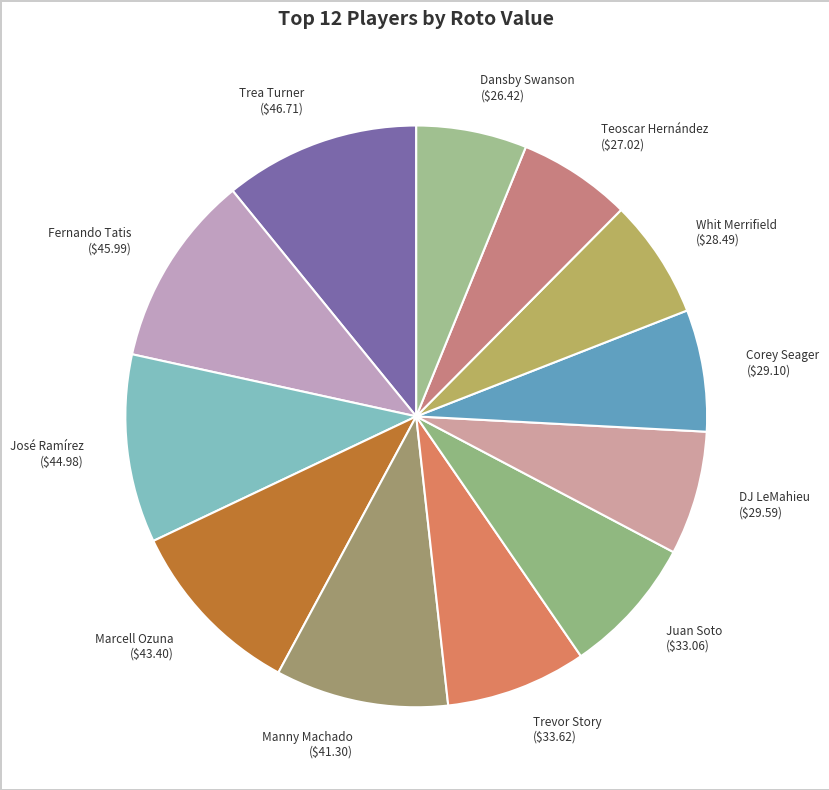

The Whit Merrifield slice represents 7% of the pie. True or false?

True